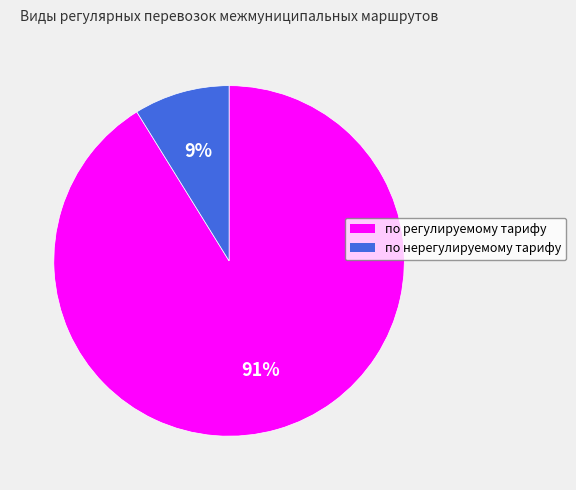

To the nearest percent, what percentage of the pie is по регулируемому тарифу?

91%